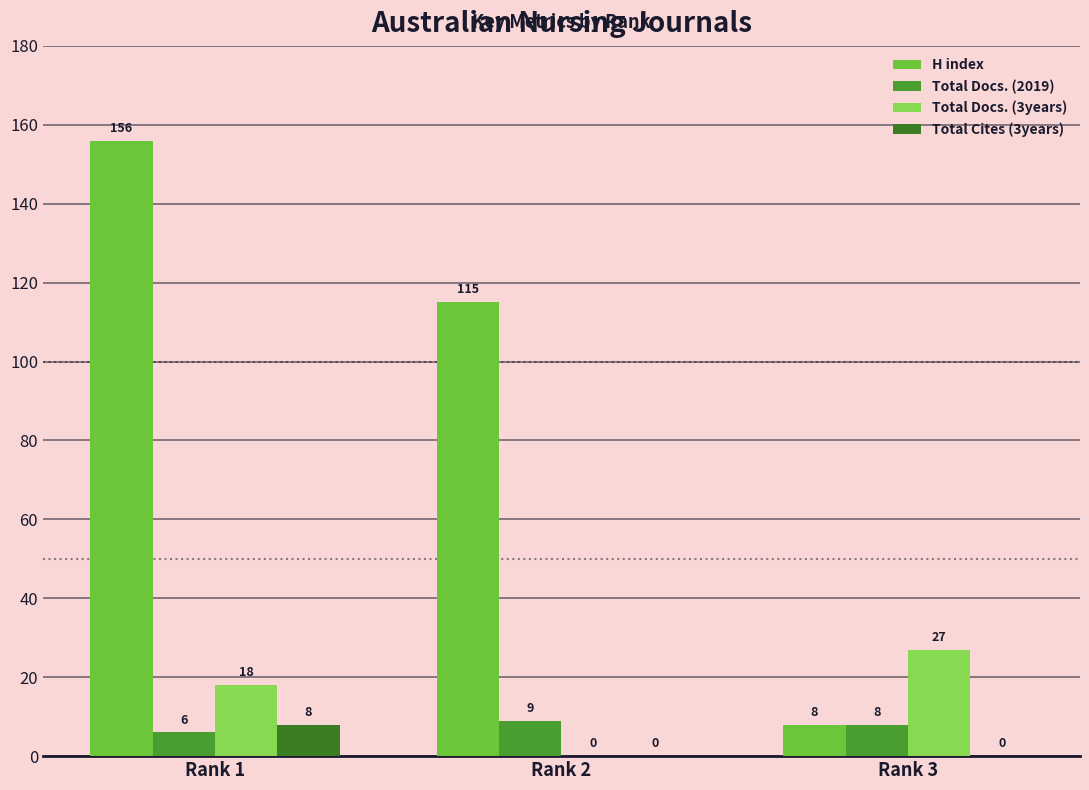

Reading left to right, what are all the values shown in this chart?

H index: 156	115	8
Total Docs. (2019): 6	9	8
Total Docs. (3years): 18	0	27
Total Cites (3years): 8	0	0